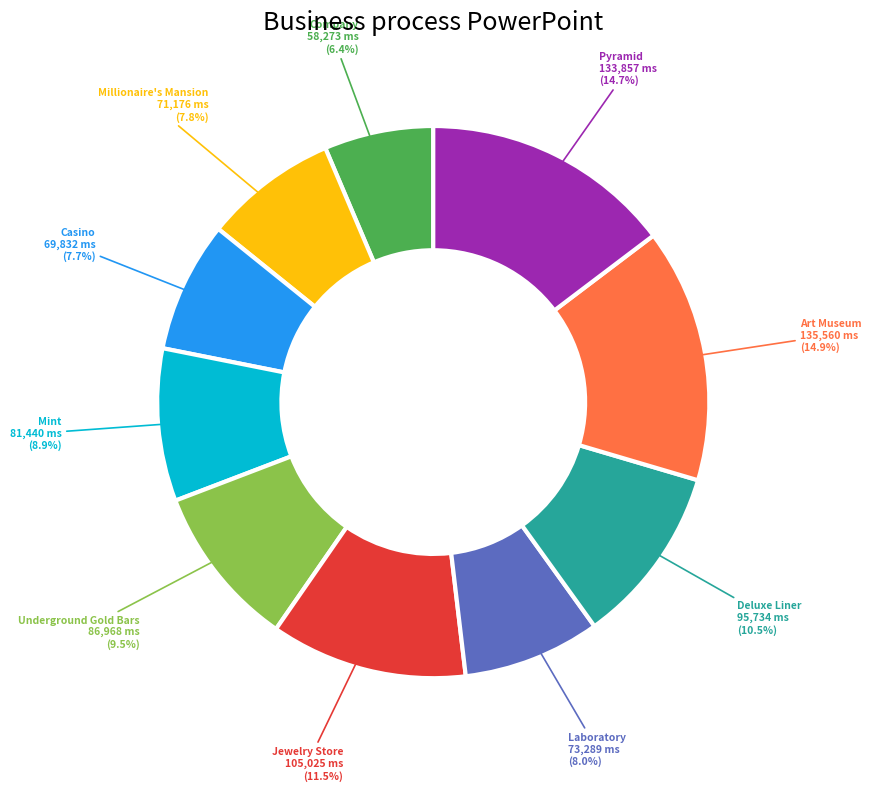

Is there any slice that represents more than half of the pie?

No